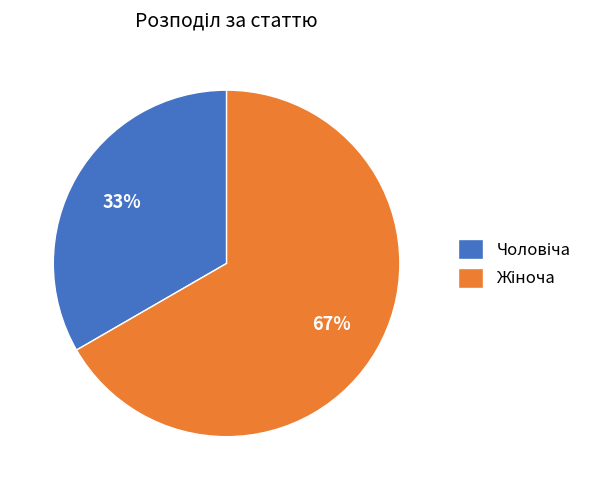

Is there any slice that represents more than half of the pie?

Yes